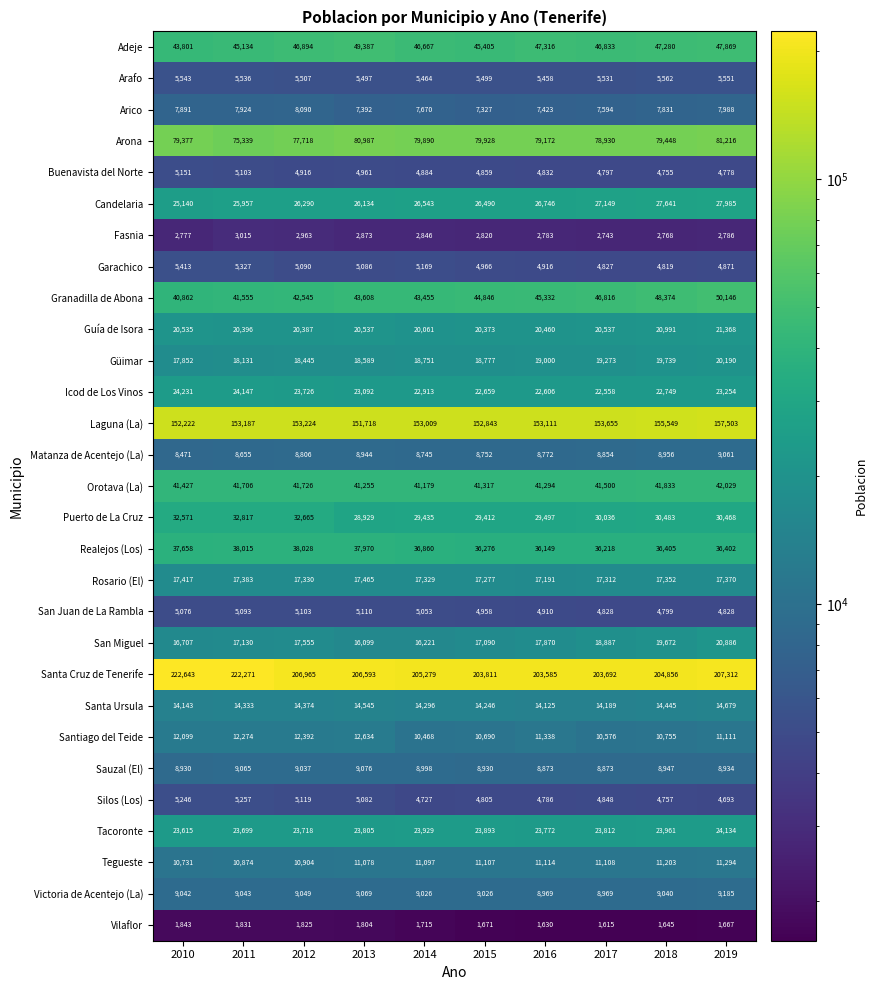

Between 2012 and 2015, which series saw the biggest shift?

Puerto de La Cruz